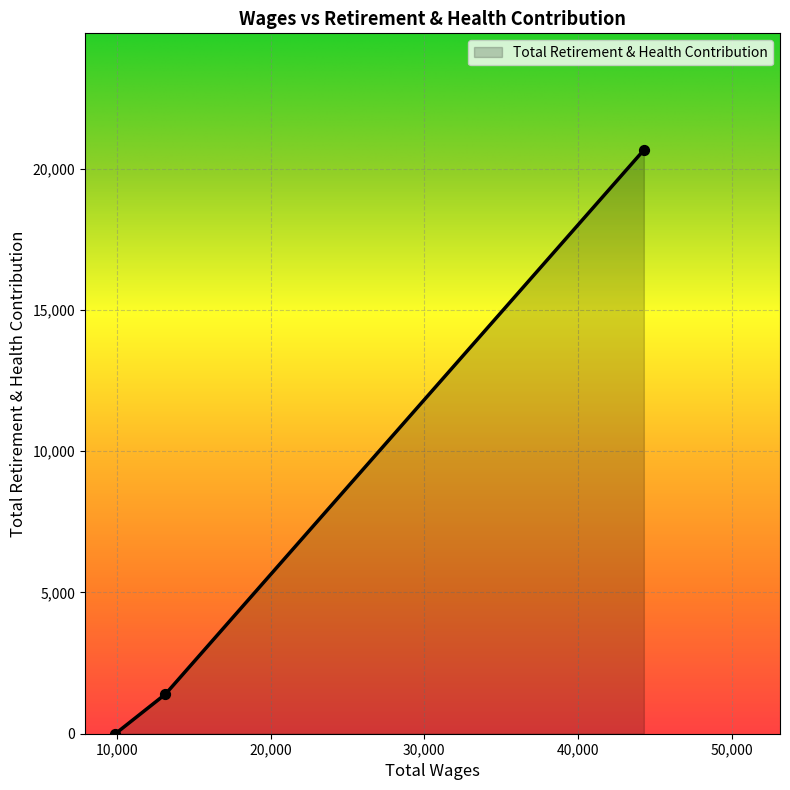

What is the greatest value displayed?

20658